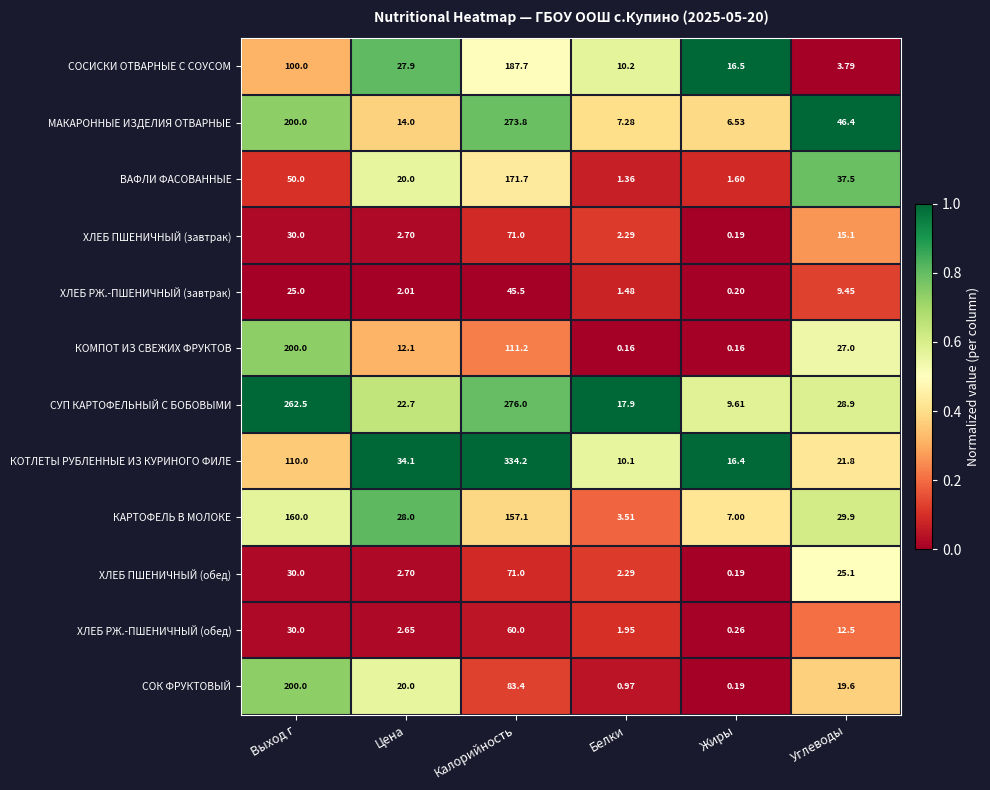

What is the spread (max minus min) of values at Углеводы?

42.6